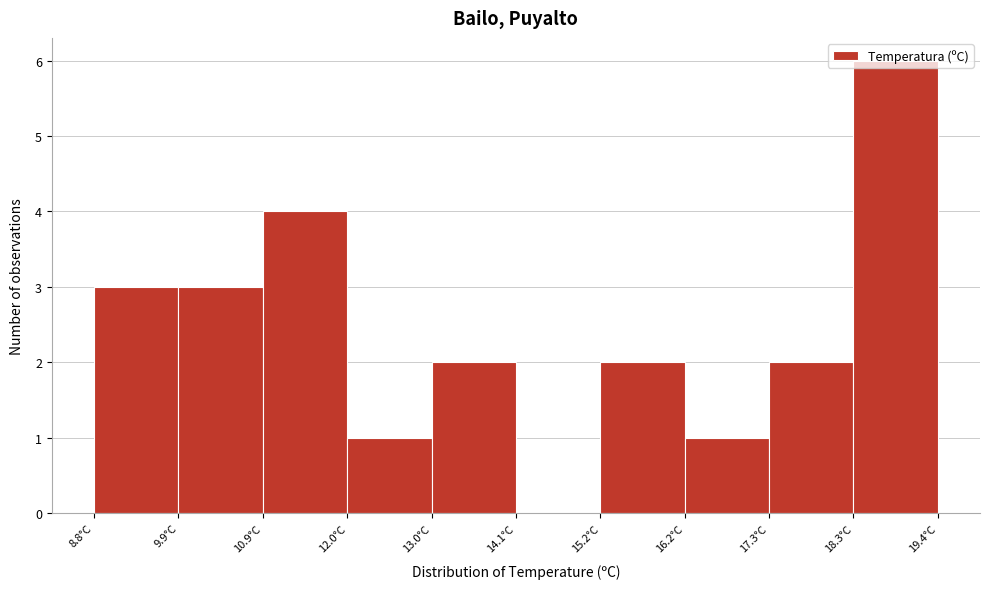

Reading left to right, list every bar in this chart as the range it spans on the x-axis followed by its height. Neither the bar edges nor the heights are printed on the chart, so give them approximately, as read against the axes.

8.80 to 9.86: 3
9.86 to 10.92: 3
10.92 to 11.98: 4
11.98 to 13.04: 1
13.04 to 14.10: 2
14.10 to 15.16: 0
15.16 to 16.22: 2
16.22 to 17.28: 1
17.28 to 18.34: 2
18.34 to 19.40: 6